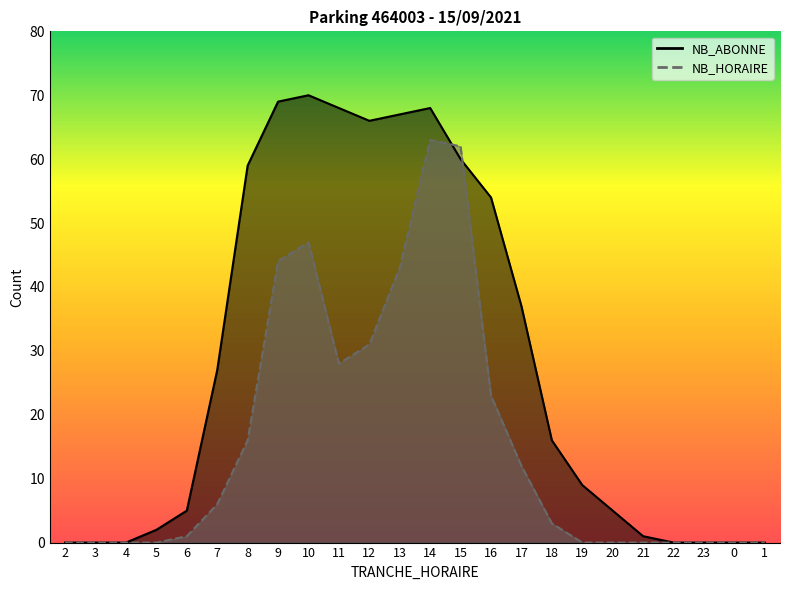

Rank the series by their maximum value, from lowest to highest.

NB_HORAIRE, NB_ABONNE